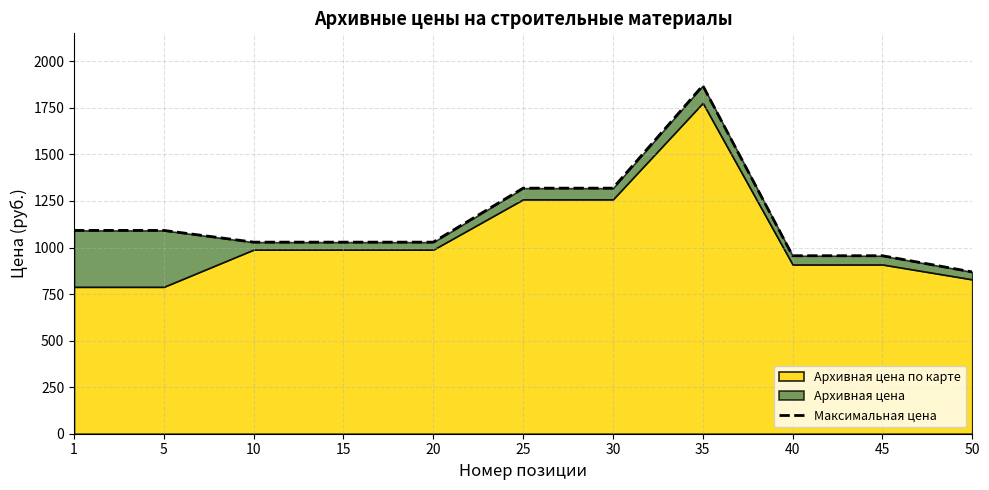

What is the ratio of the value at 10 to the value at 5?

0.9